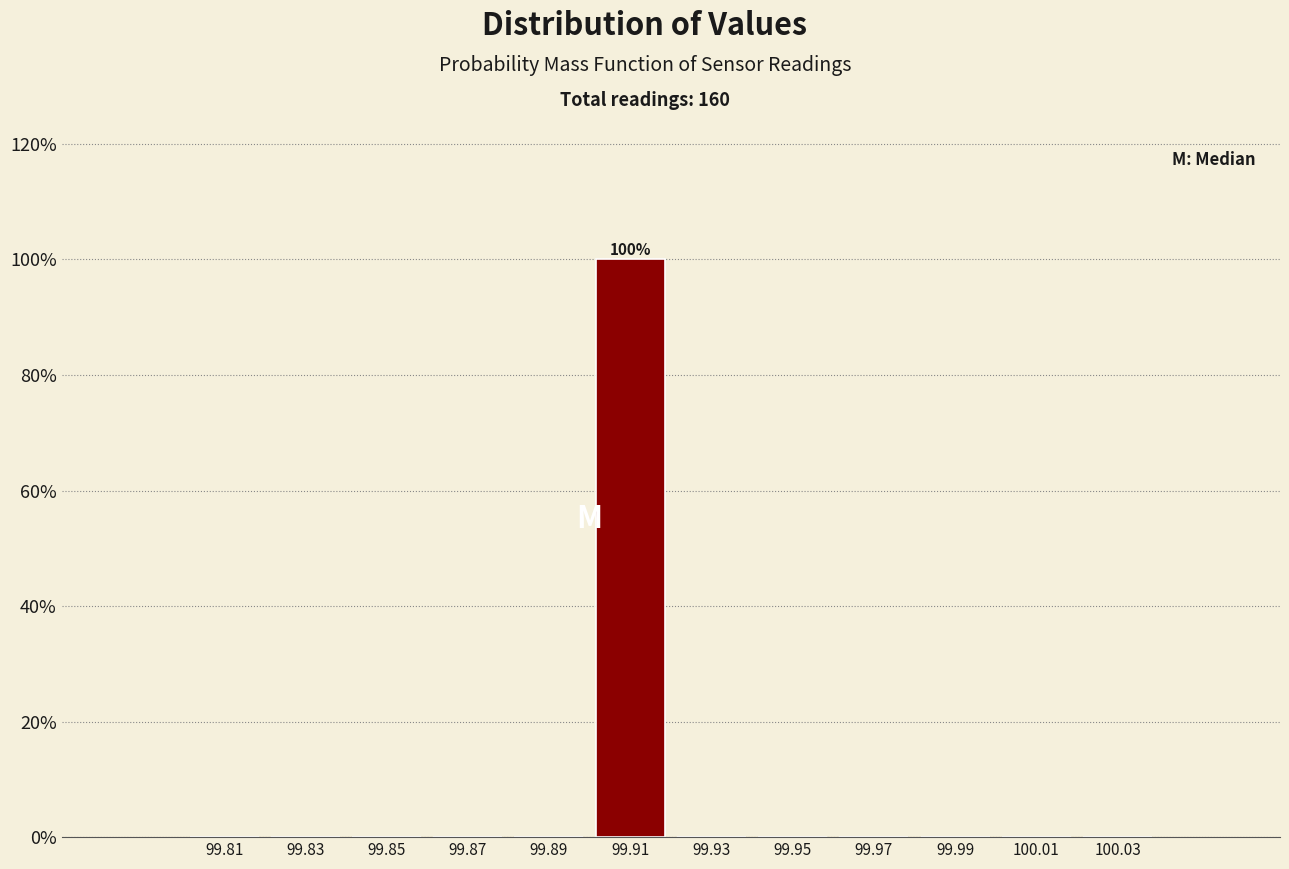

Which range on the x-axis has the tallest bar?

99.90 to 99.92